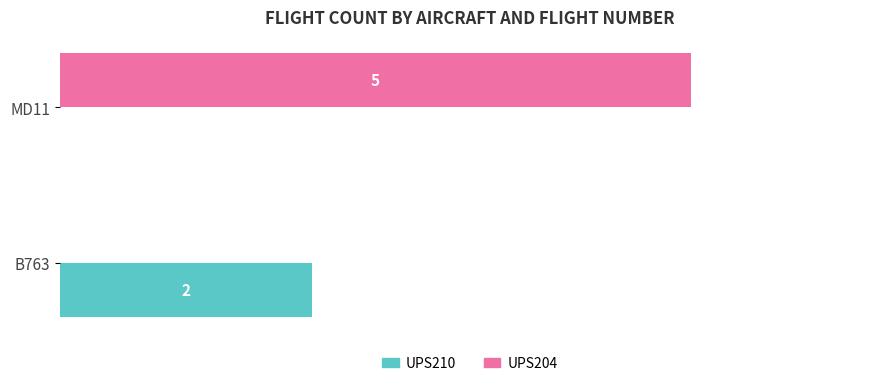

Where is UPS204 nearest to the value 2?

B763